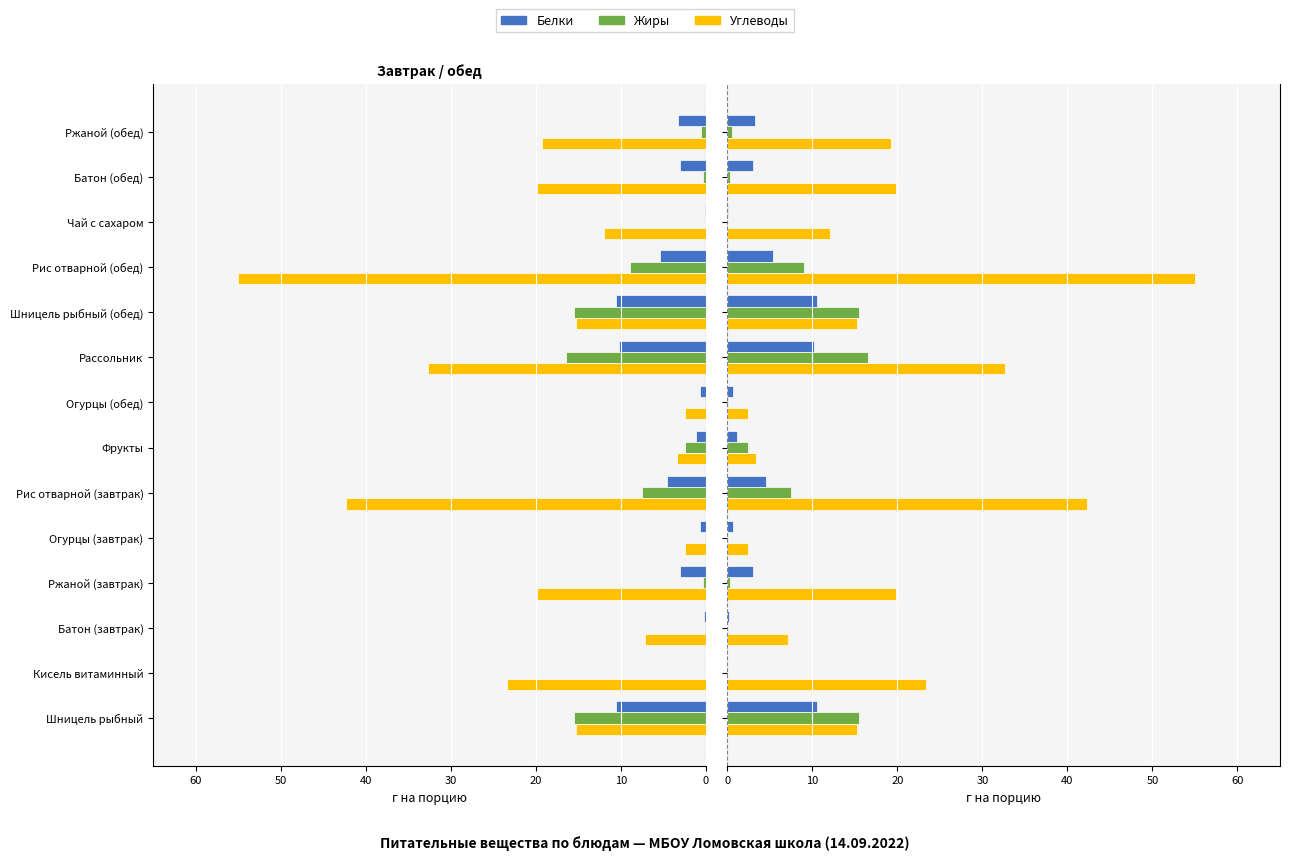

Is it true that Углеводы equals 7.9 at Кисель витаминный?

False